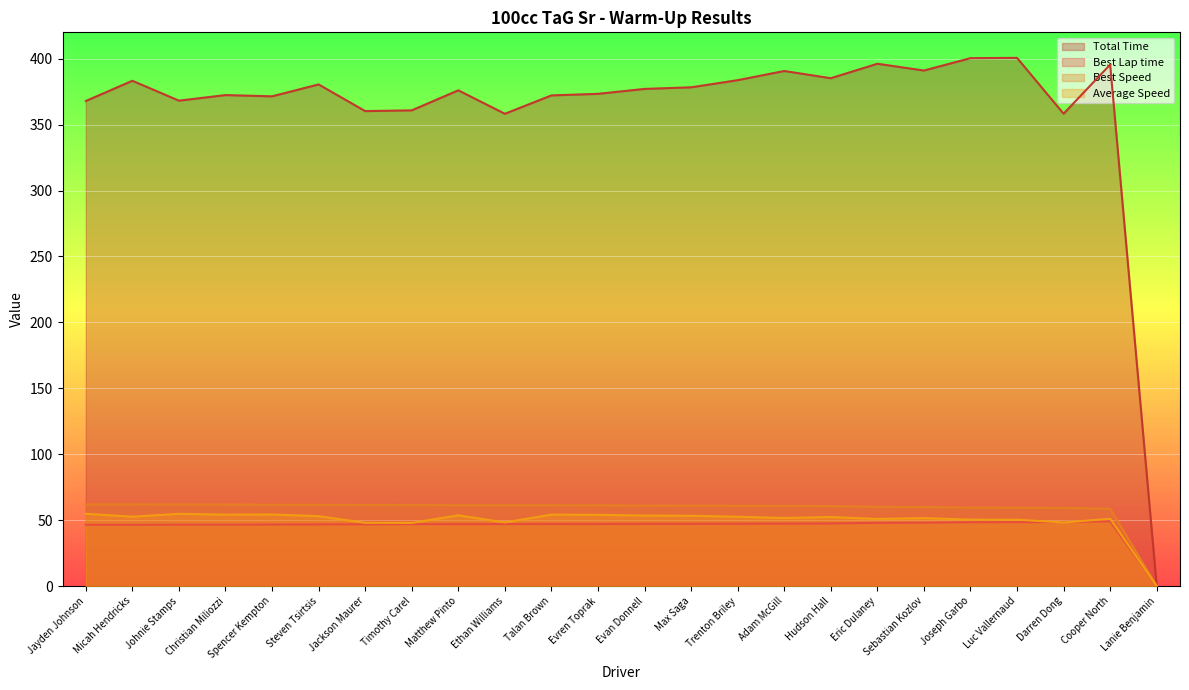

At which label is Total Time closest to 200?

Ethan Williams